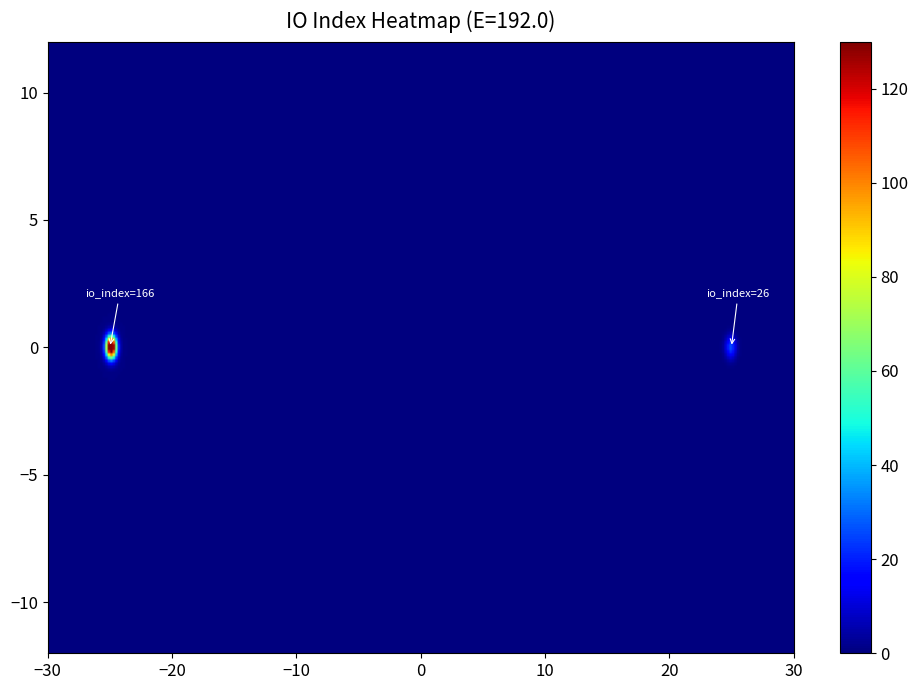

What is the maximum value for 9405f14a07d2f4522c828e6bbd9abf7ec48461e?

26